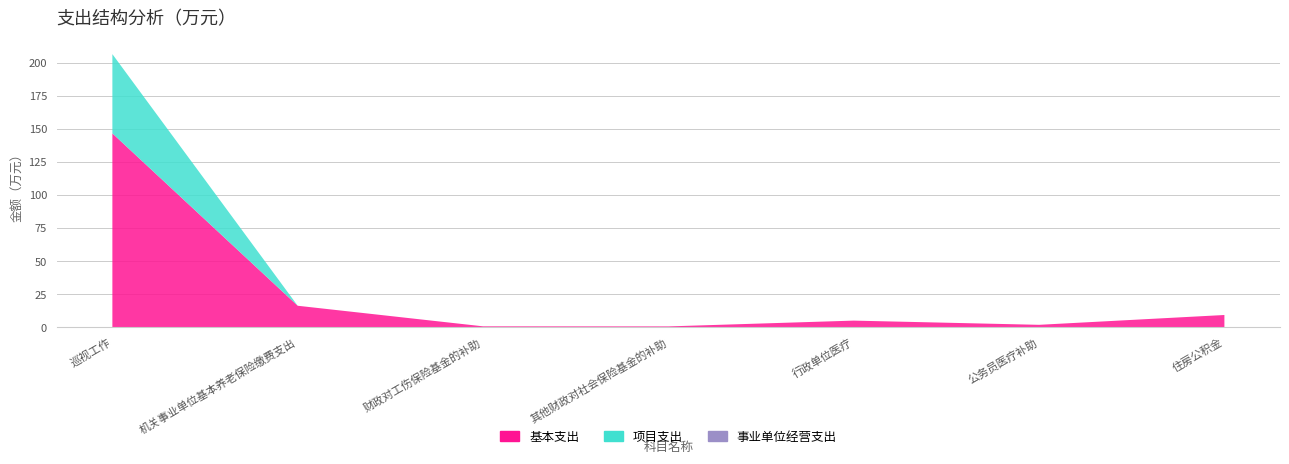

Reading left to right, transcribe all the data shown in this chart.

基本支出: 巡视工作=146.9	机关事业单位基本养老保险缴费支出=16.4	财政对工伤保险基金的补助=0.8	其他财政对社会保险基金的补助=0.7	行政单位医疗=5.1	公务员医疗补助=1.9	住房公积金=9.4
项目支出: 巡视工作=60.0	机关事业单位基本养老保险缴费支出=0.0	财政对工伤保险基金的补助=0.0	其他财政对社会保险基金的补助=0.0	行政单位医疗=0.0	公务员医疗补助=0.0	住房公积金=0.0
事业单位经营支出: 巡视工作=0.0	机关事业单位基本养老保险缴费支出=0.0	财政对工伤保险基金的补助=0.0	其他财政对社会保险基金的补助=0.0	行政单位医疗=0.0	公务员医疗补助=0.0	住房公积金=0.0